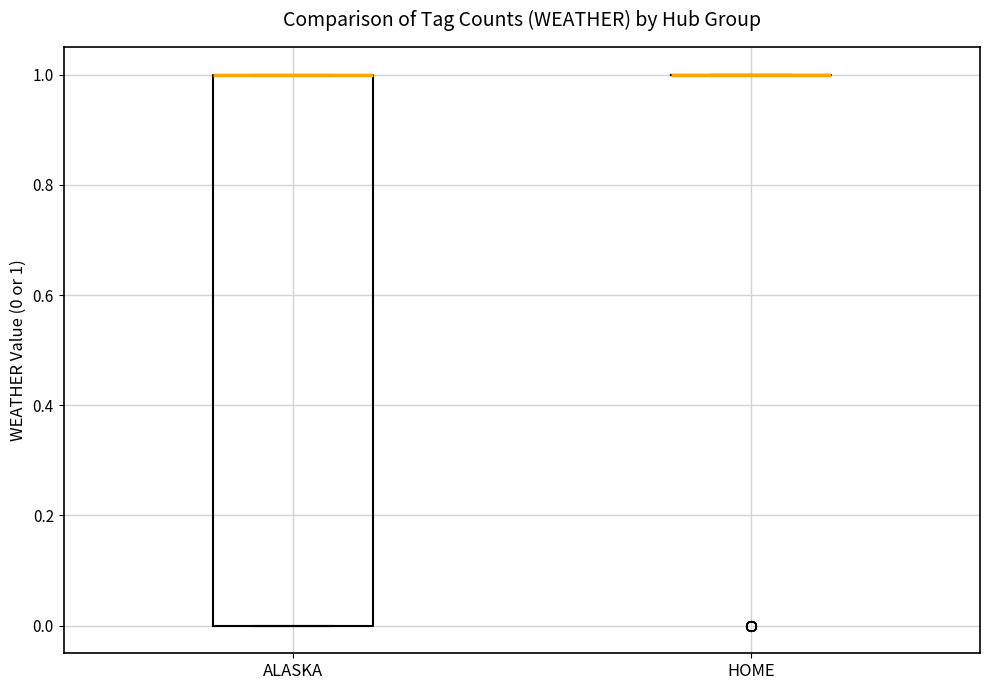

Reading left to right, read every box against the y-axis: the position of its median line, the range the box covers, and the ends of its whiskers. The values are not printed on the chart, so give them approximately, as read against the axis.

ALASKA: median 1 (drawn on the box's upper edge), box 0 to 1, whiskers 0 to 1
HOME: box collapsed to a line at 1, whiskers 1 to 1